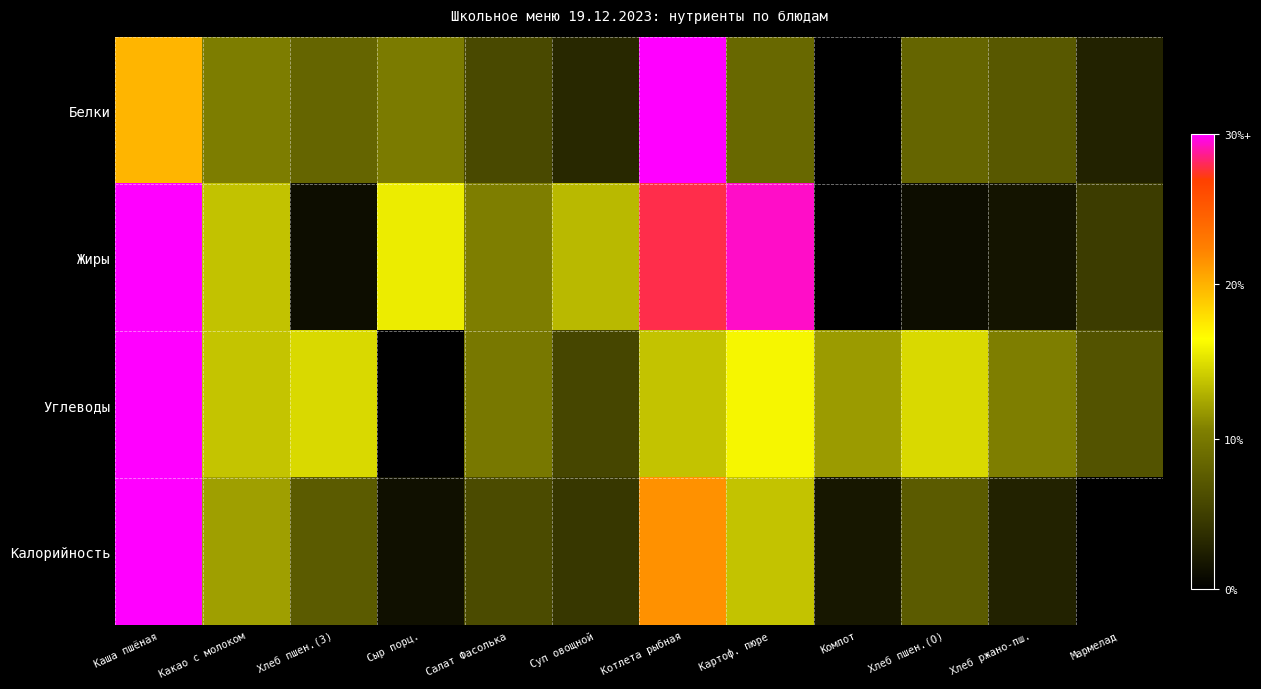

Which series has the widest spread of values?

Белки